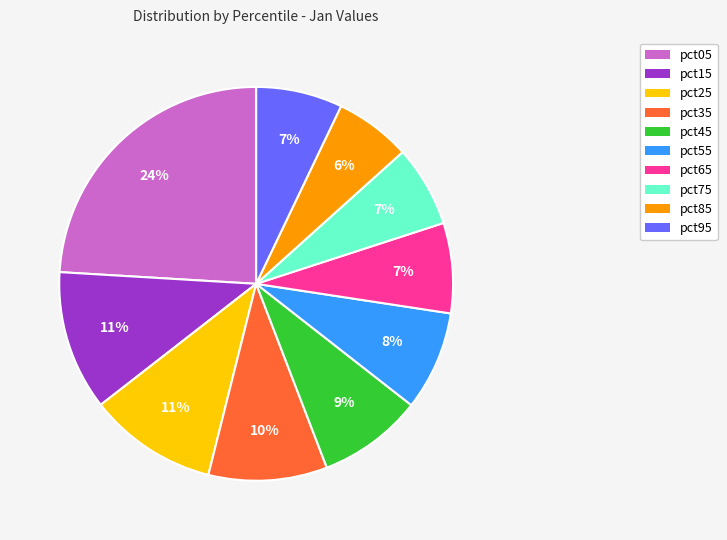

Does pct85 account for over 50% of the chart?

No